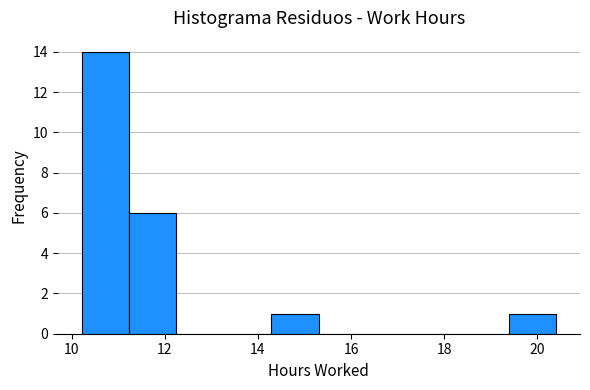

Which range on the x-axis has the tallest bar?

10.2 to 11.2